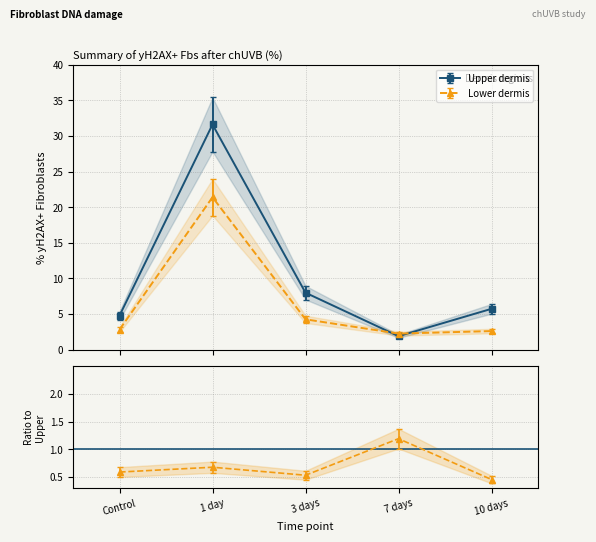

At how many categories does at least one series exceed 16?

1